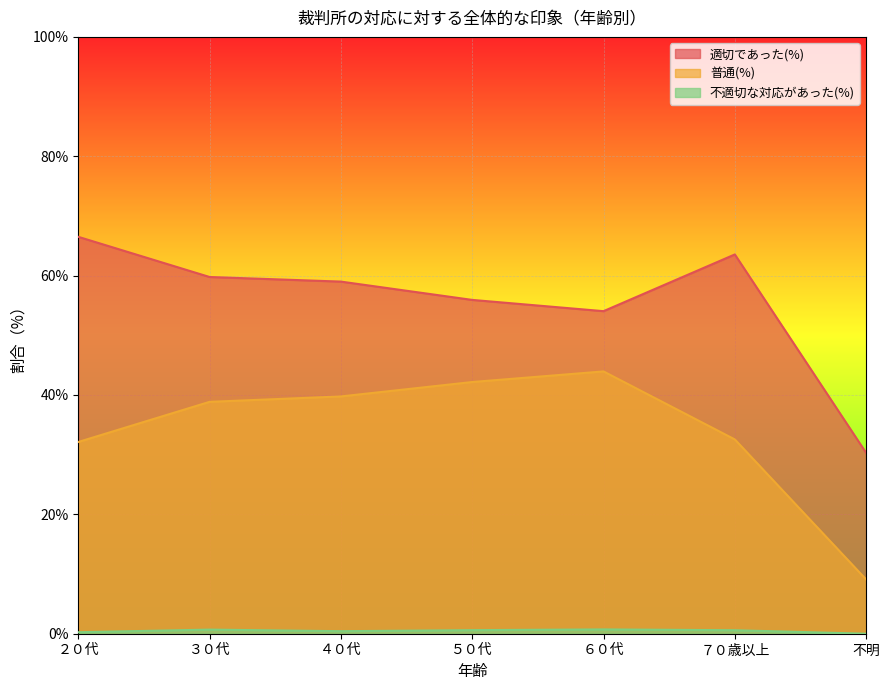

What is the sum of the 普通(%) values at ２０代 and ６０代?

76.1